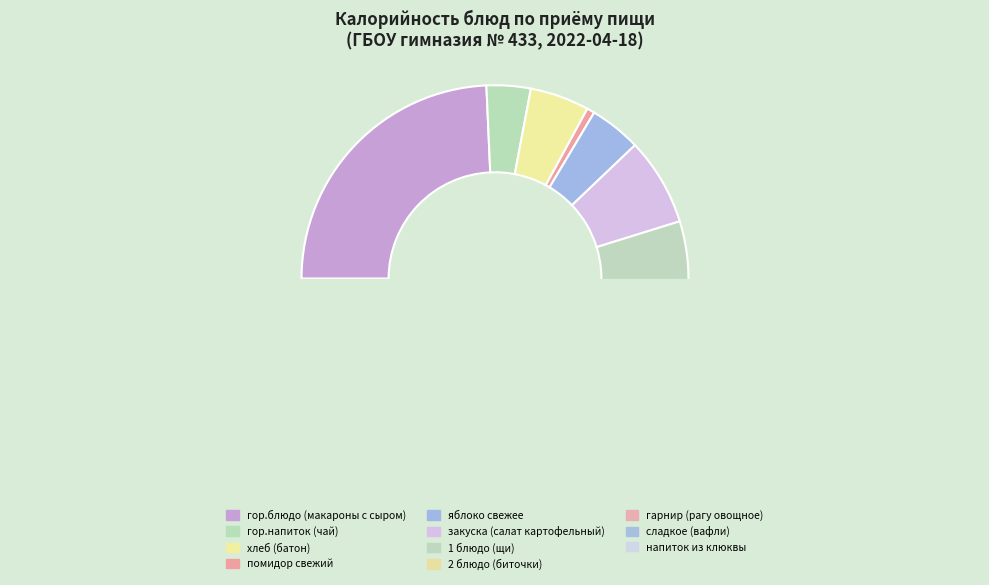

Rank the categories by value from highest to lowest.

гор.блюдо (макароны с сыром), 2 блюдо (биточки), гарнир (рагу овощное), сладкое (вафли), закуска (салат картофельный), 1 блюдо (щи), напиток из клюквы, хлеб (батон), яблоко свежее, гор.напиток (чай), помидор свежий